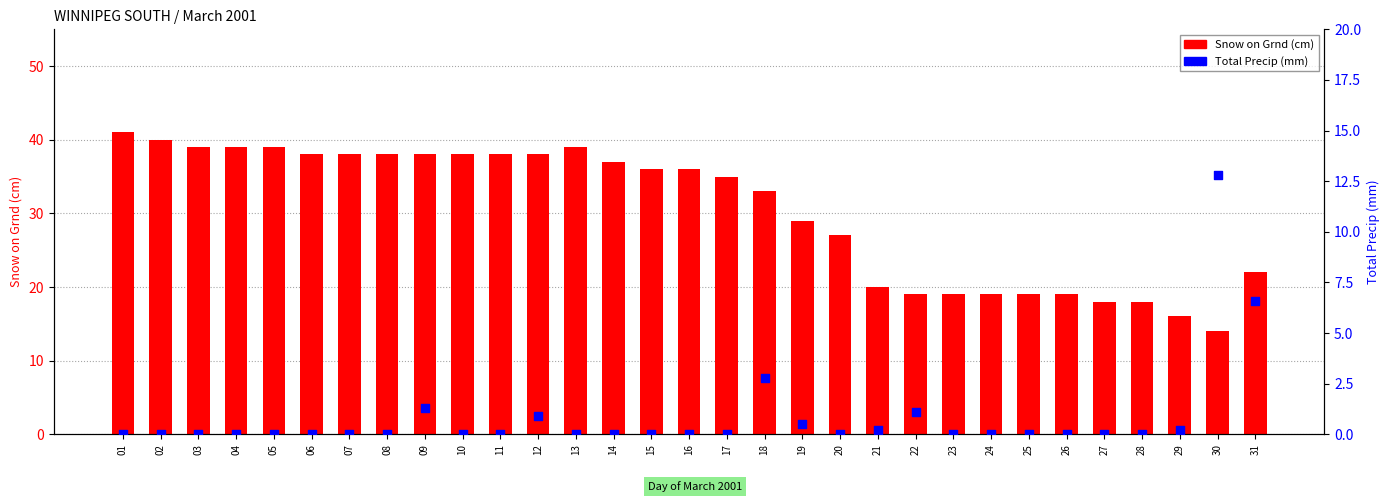

Which series has the largest total across all categories?

Snow on Grnd (cm)